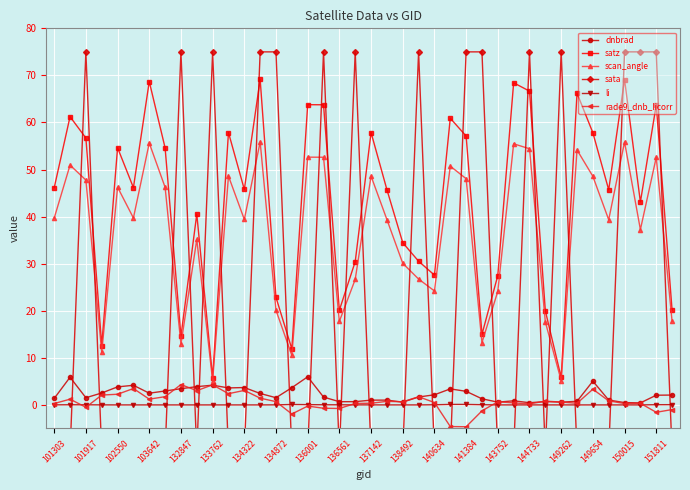

Which series has the largest total across all categories?

satz